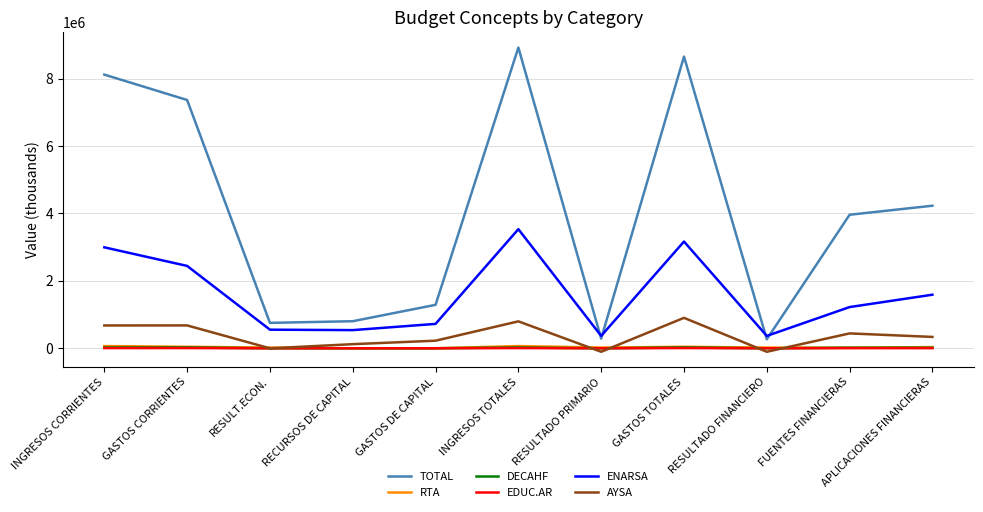

What is the lowest value of the EDUC.AR series?

-616.6